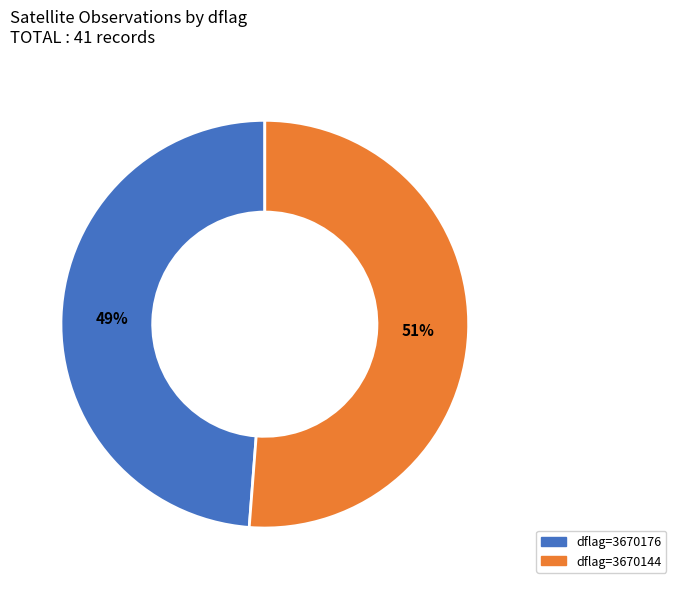

To the nearest percent, what is the average slice percentage?

50%